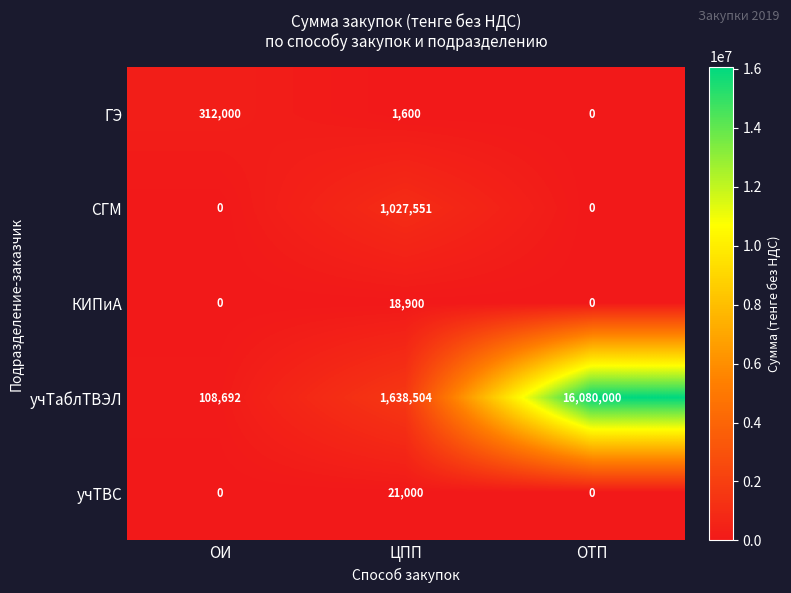

At which category does the chart reach its peak across all series?

ОТП